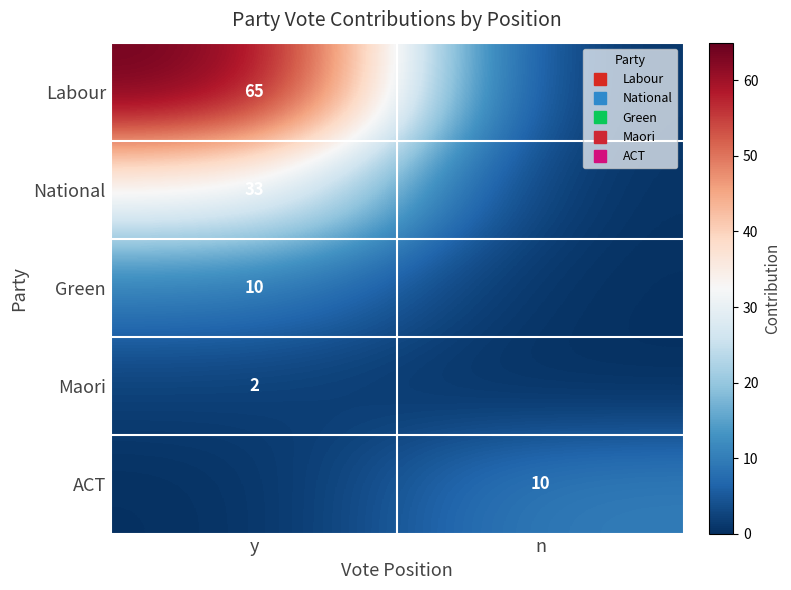

What is the maximum value shown in the chart?

65